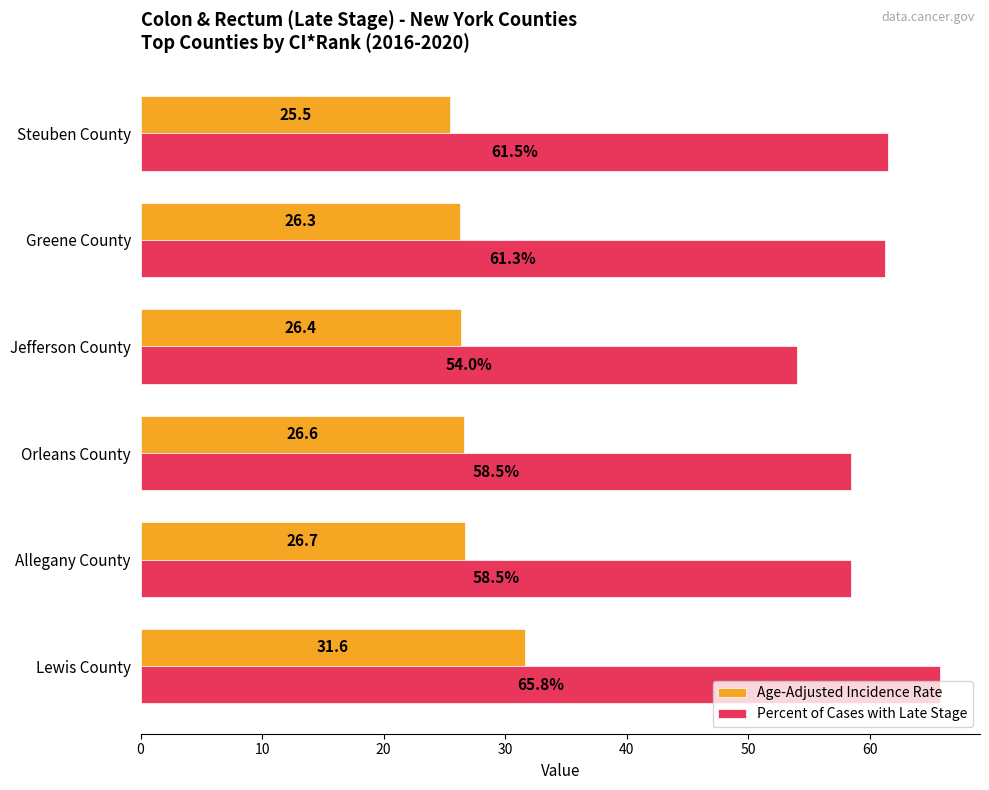

True or false: Age-Adjusted Incidence Rate has a value of 34.7 at Jefferson County.

False